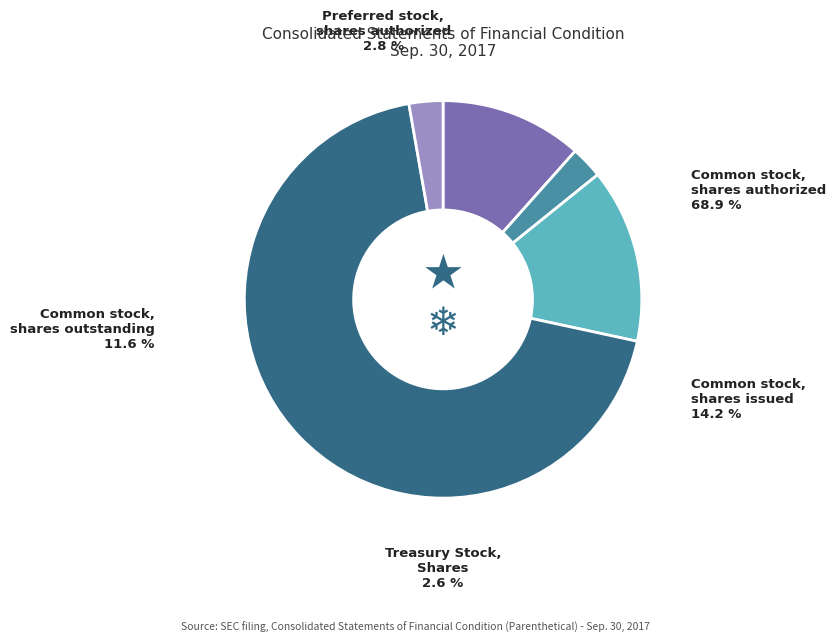

What is the change in value from Common stock, shares outstanding to Treasury Stock, Shares?

-3257529